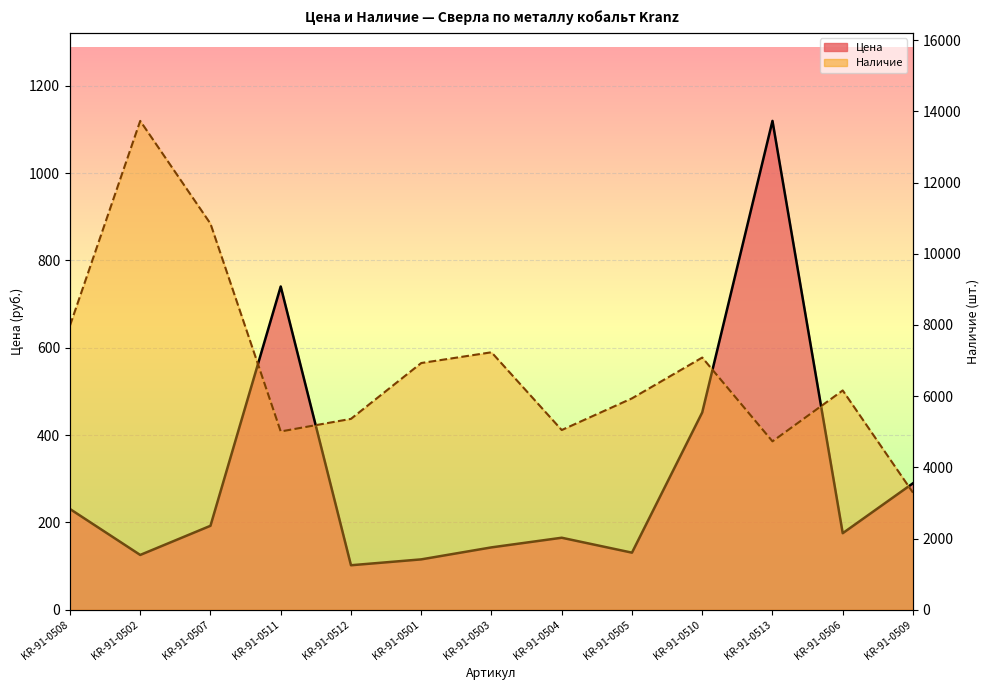

What is the sum of the Цена (линия) values at KR-91-0503 and KR-91-0507?

335.2